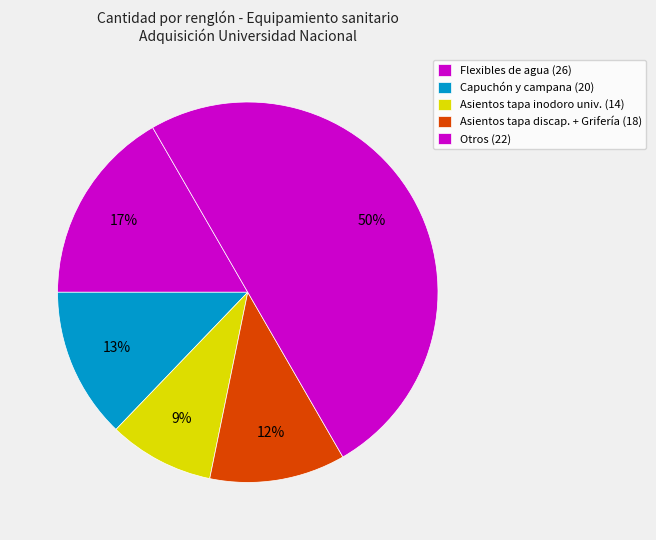

How many segments does this pie chart have?

5